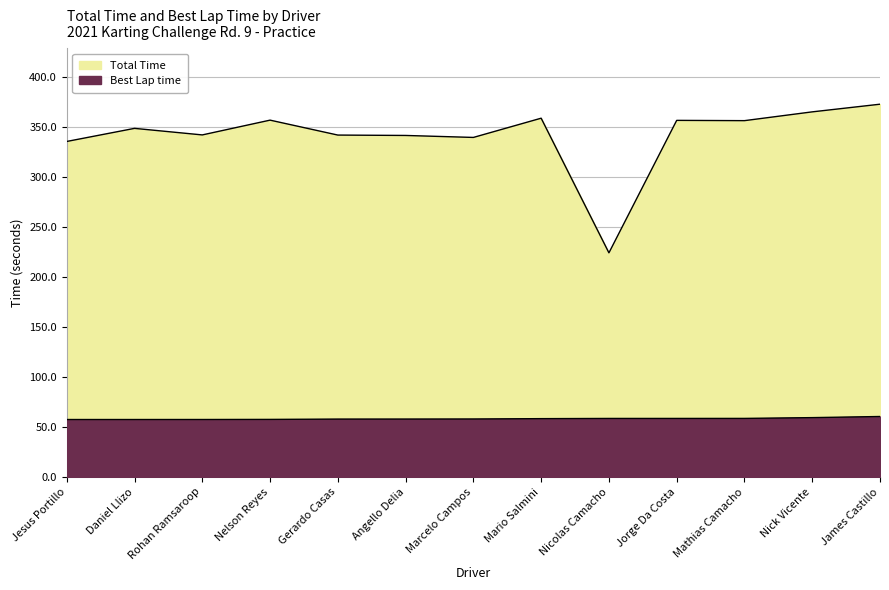

What is the maximum value shown in the chart?

372.9